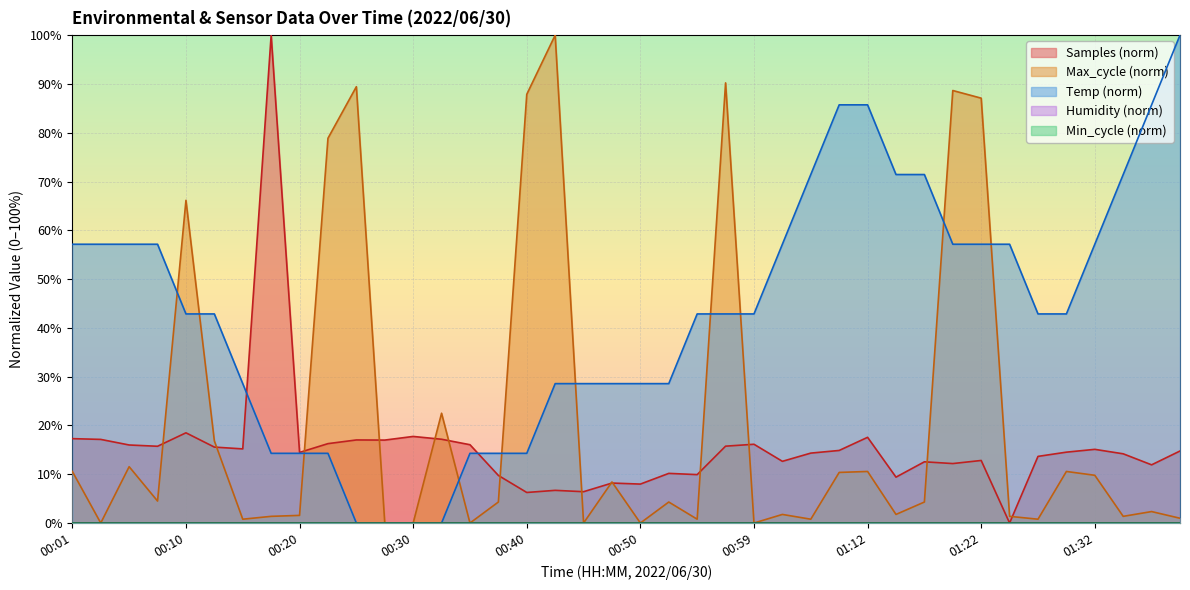

The chart shows a value of 42.9 at 01:27. True or false?

True